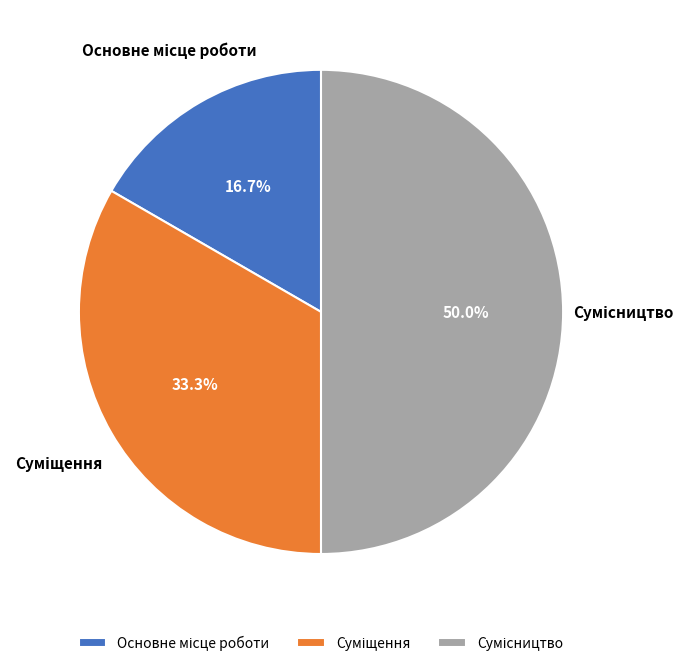

How many segments does this pie chart have?

3